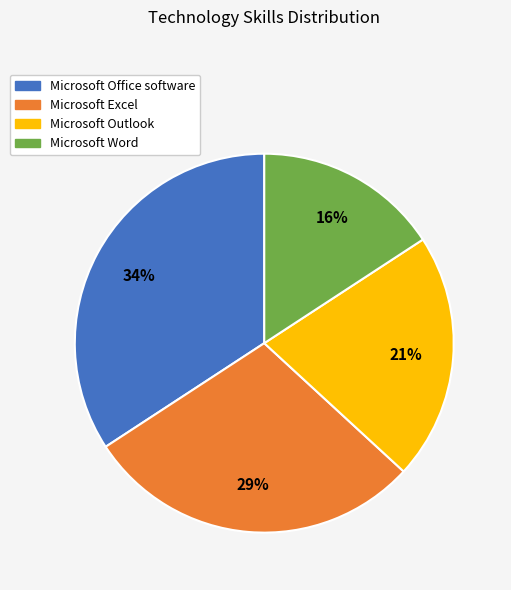

To the nearest percent, what is the difference between the Microsoft Office software and Microsoft Excel slice percentages?

5%